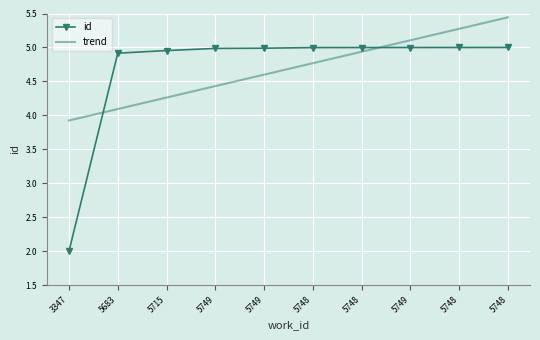

What is the total value across all series at 5748?

9.8